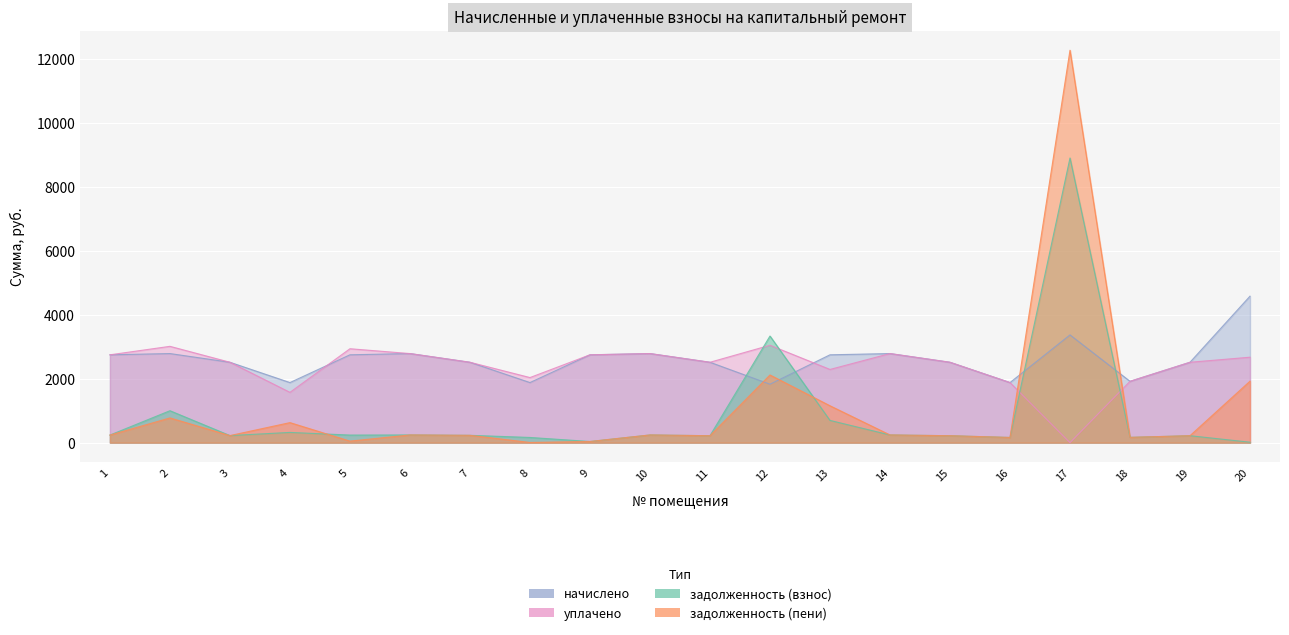

What is the minimum value for начислено?

1827.8